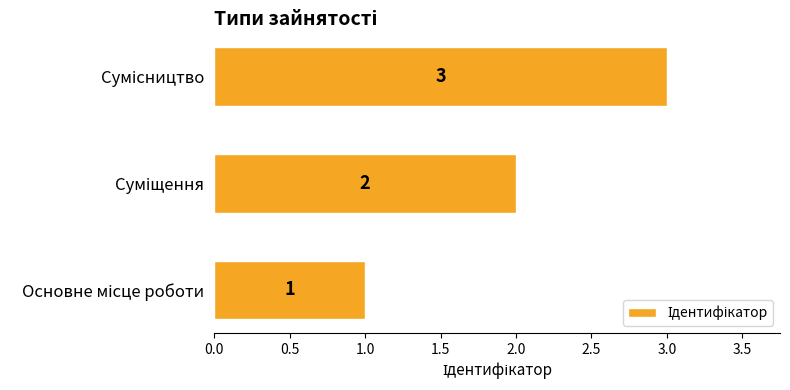

What is the greatest value displayed?

3